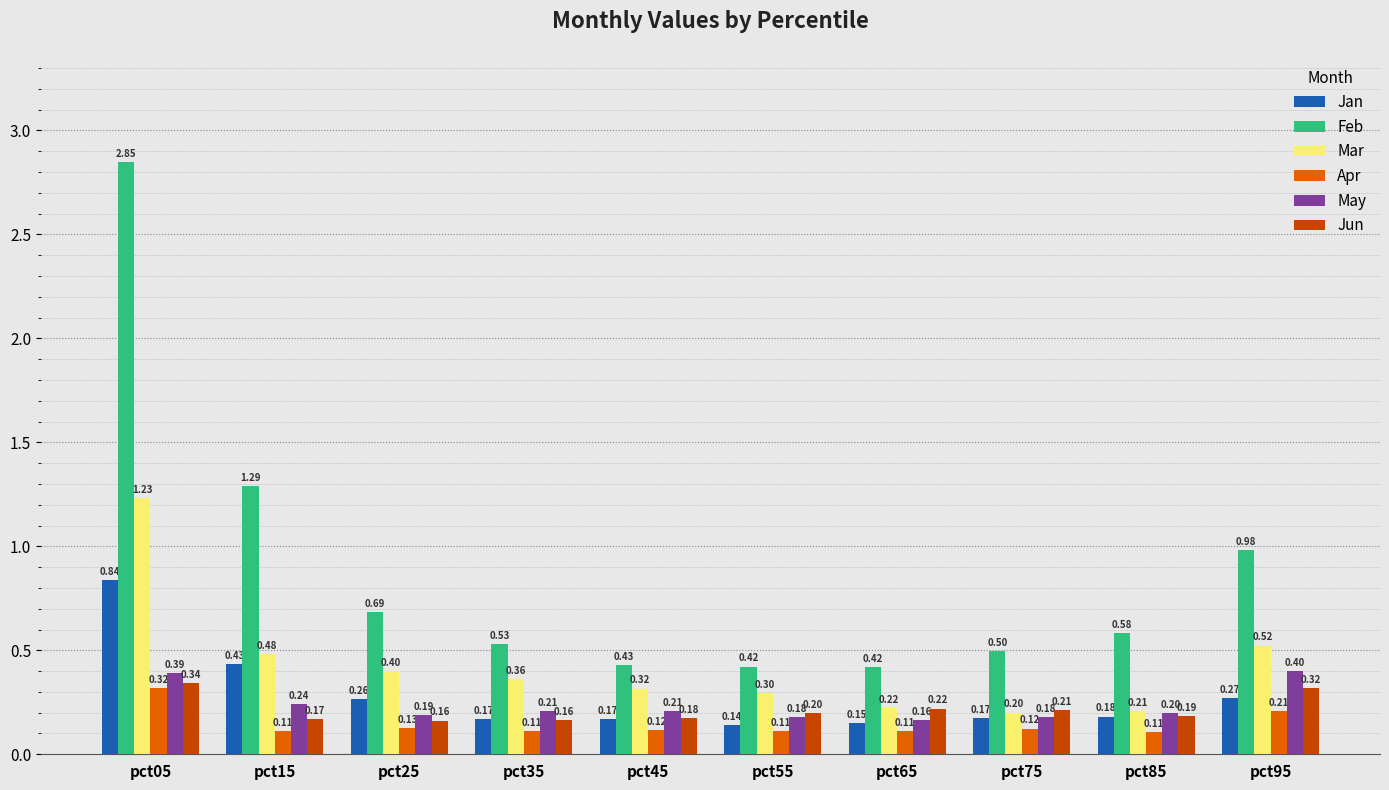

Is the value of Mar at pct45 greater than the value of Jun at pct55?

Yes